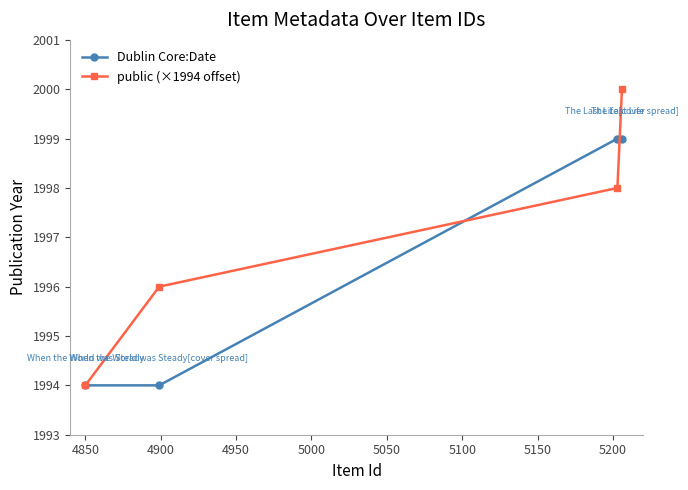

List the series in order of their overall mean, highest first.

public (×1994 offset), Dublin Core:Date